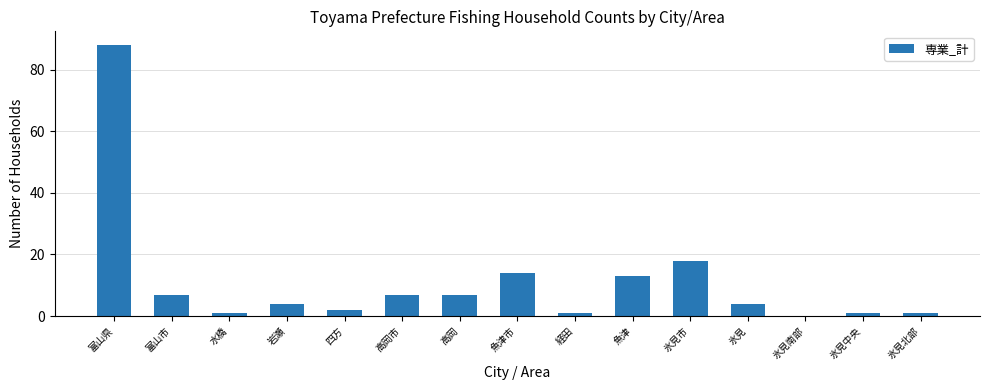

Is it true that the value at 氷見市 is 4?

False